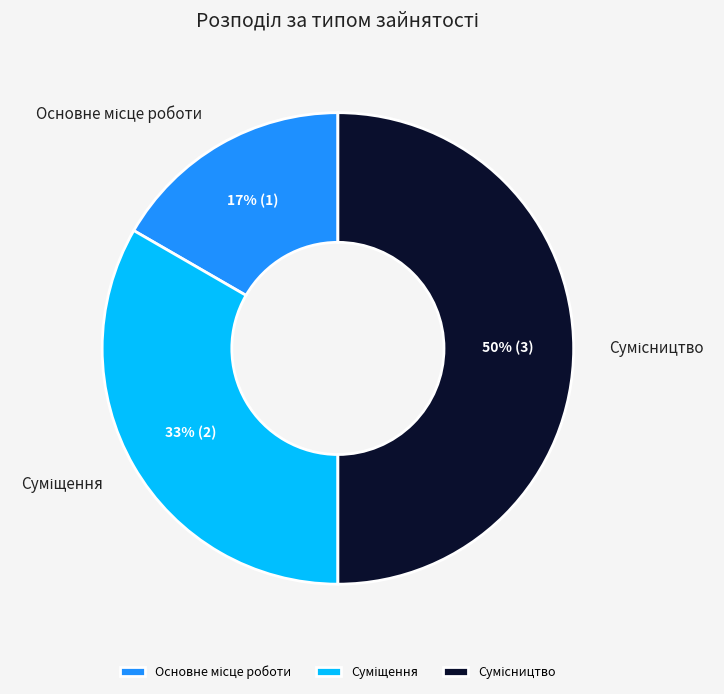

How many segments does this pie chart have?

3